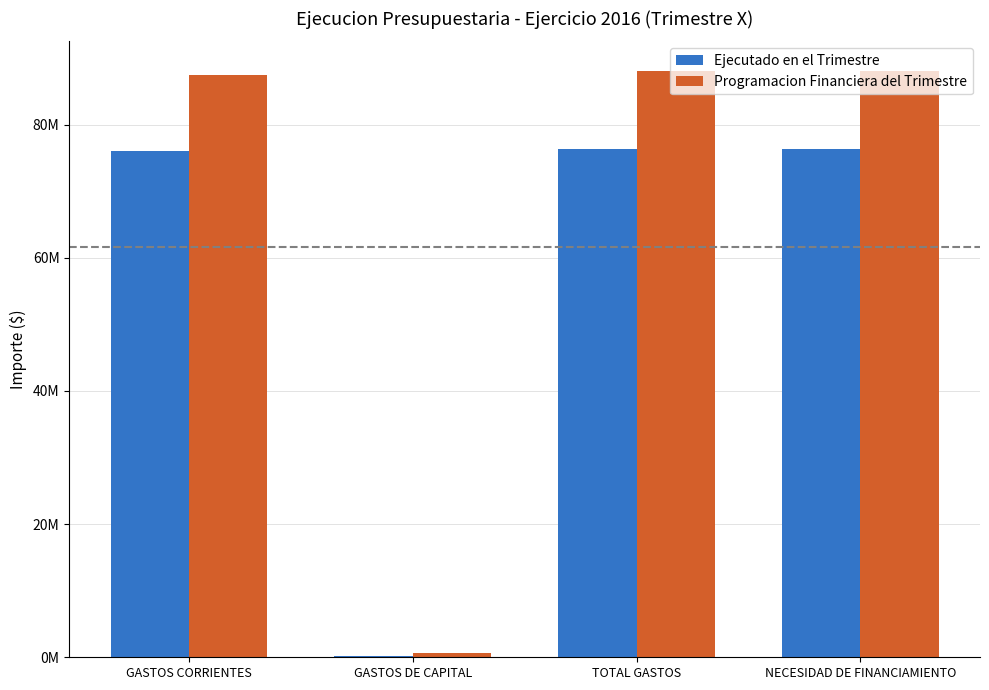

Does the chart contain stacked bars?

No